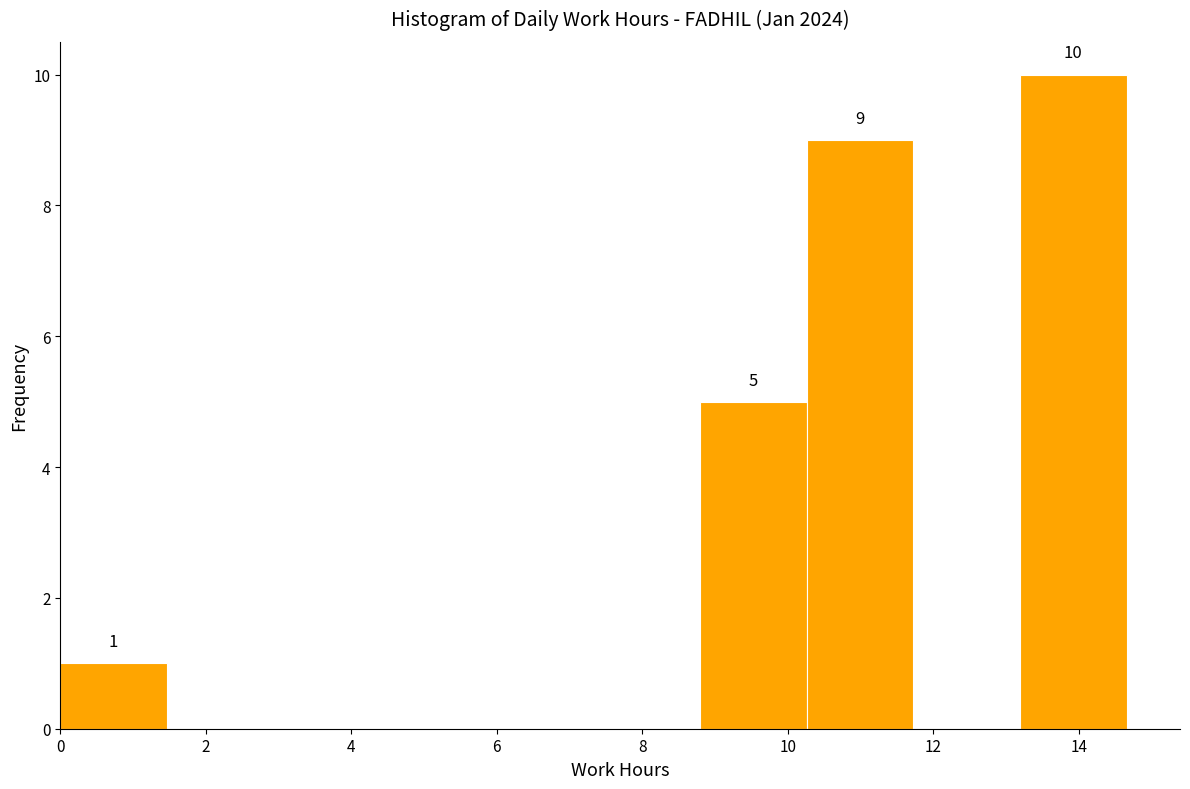

Over which range of the x-axis is the bar tallest?

13.2 to 14.6